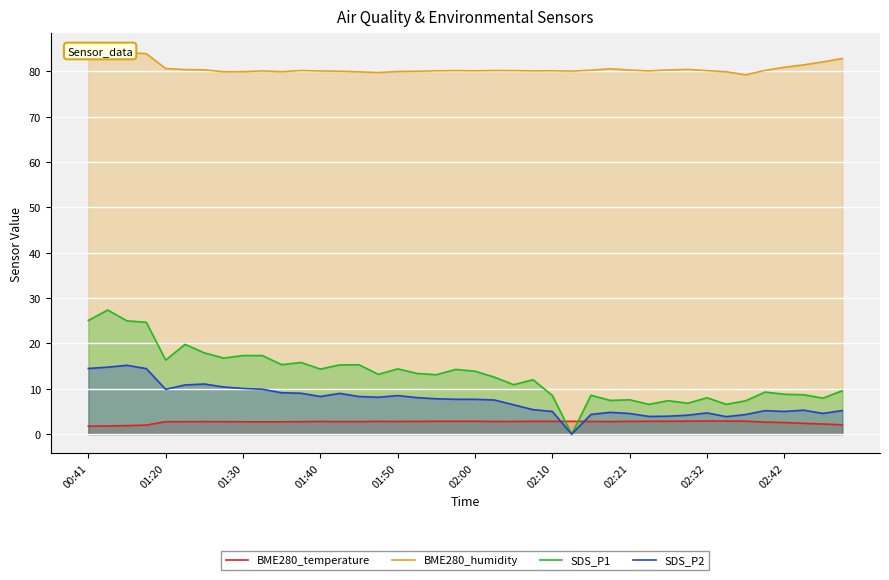

What is the approximate value of BME280_temperature at 18?

2.8